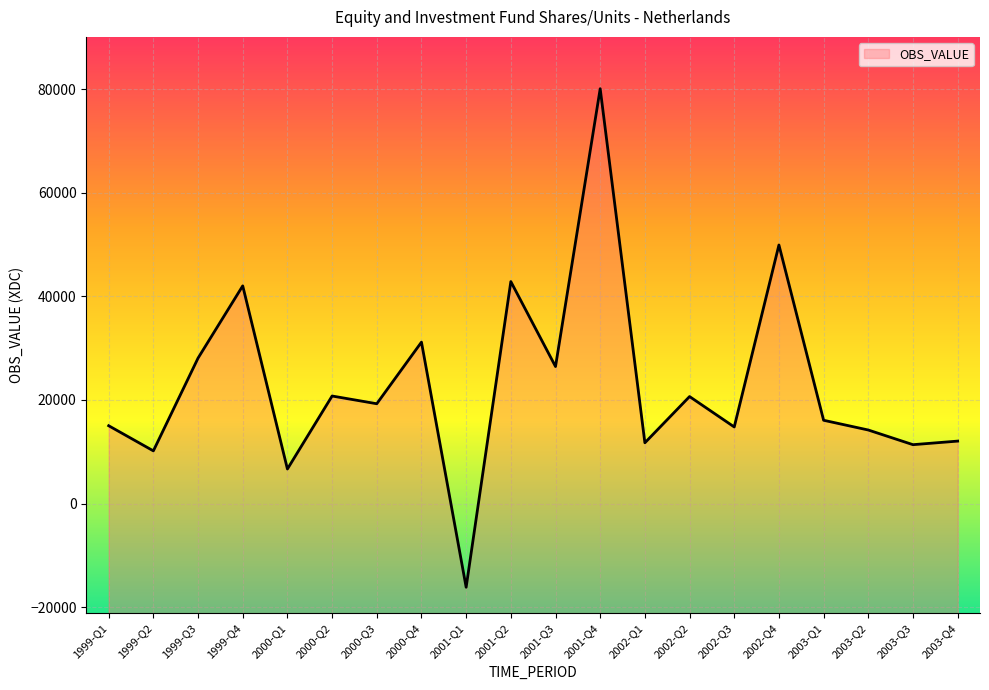

How many positive values are there?

19